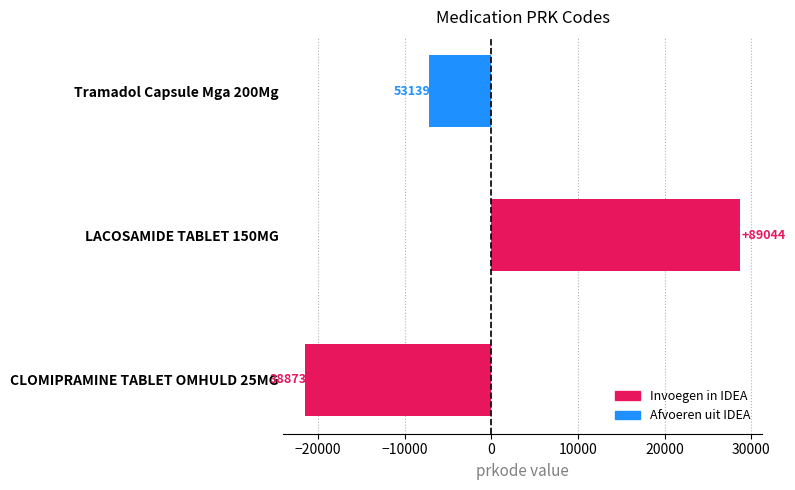

What is the difference between the maximum and second lowest values?

35905